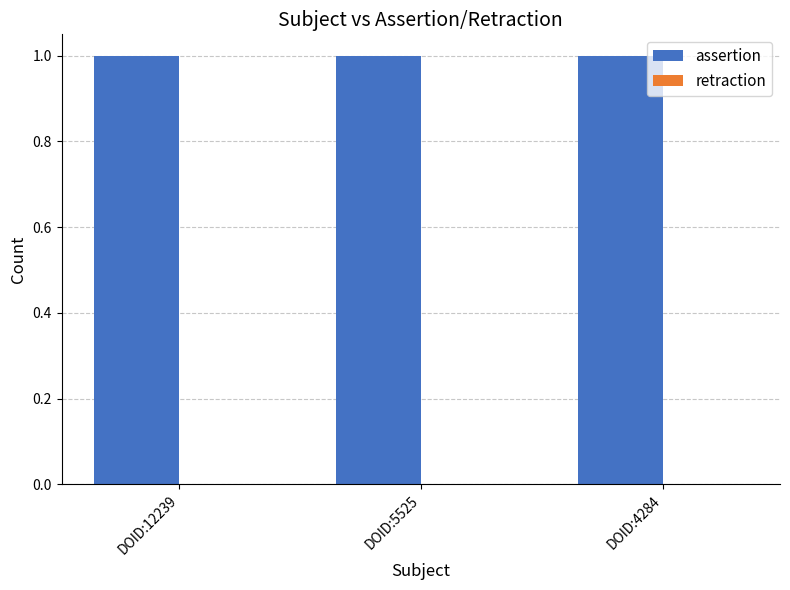

The assertion series shows 1 at DOID:5525. True or false?

True